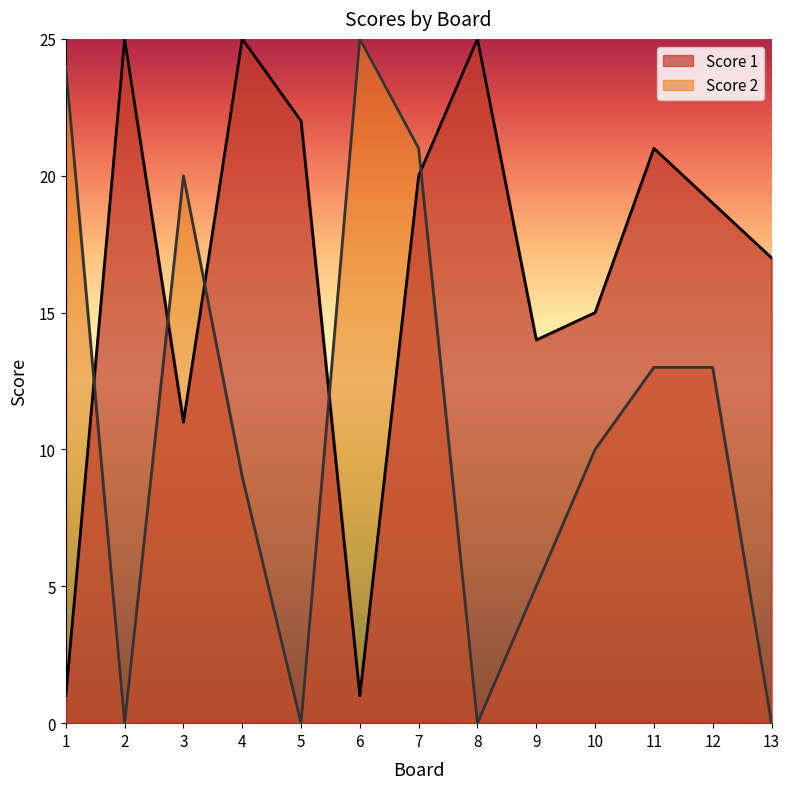

Between 9 and 10, which series saw the biggest shift?

Score 2